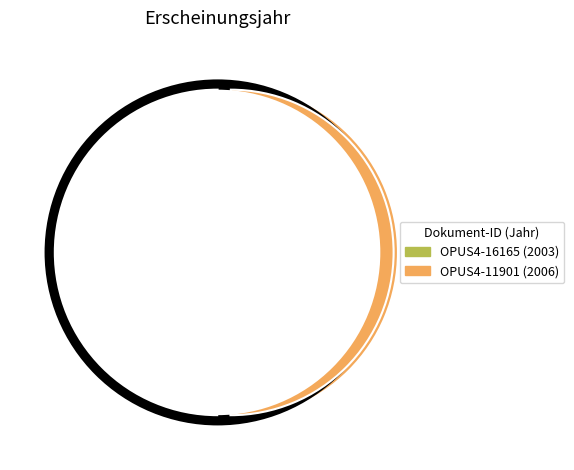

What is the ratio of the value at OPUS4-16165 to the value at OPUS4-11901?

1.0